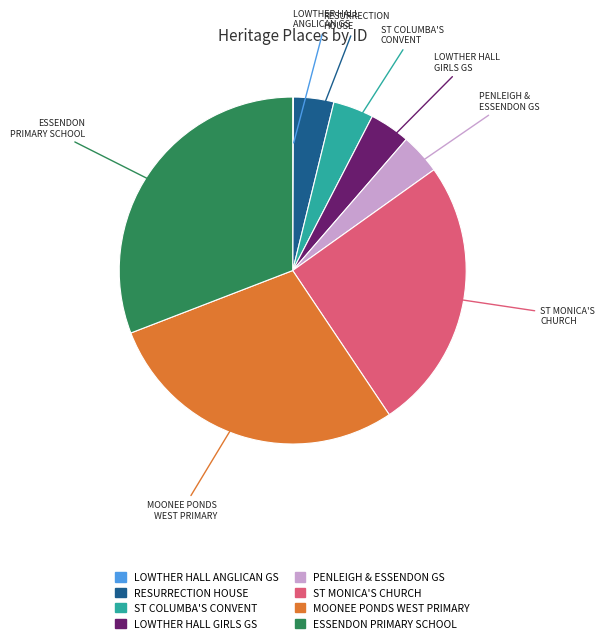

Is there any slice that represents more than half of the pie?

No